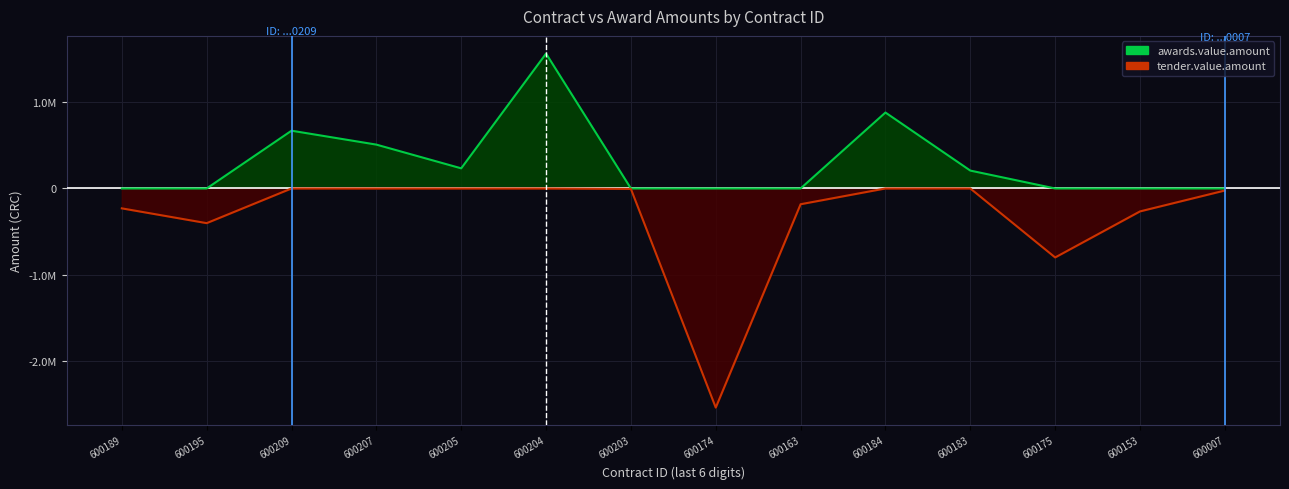

In contracts.value.amount, how many points are higher than both neighbors (excluding endpoints)?

4